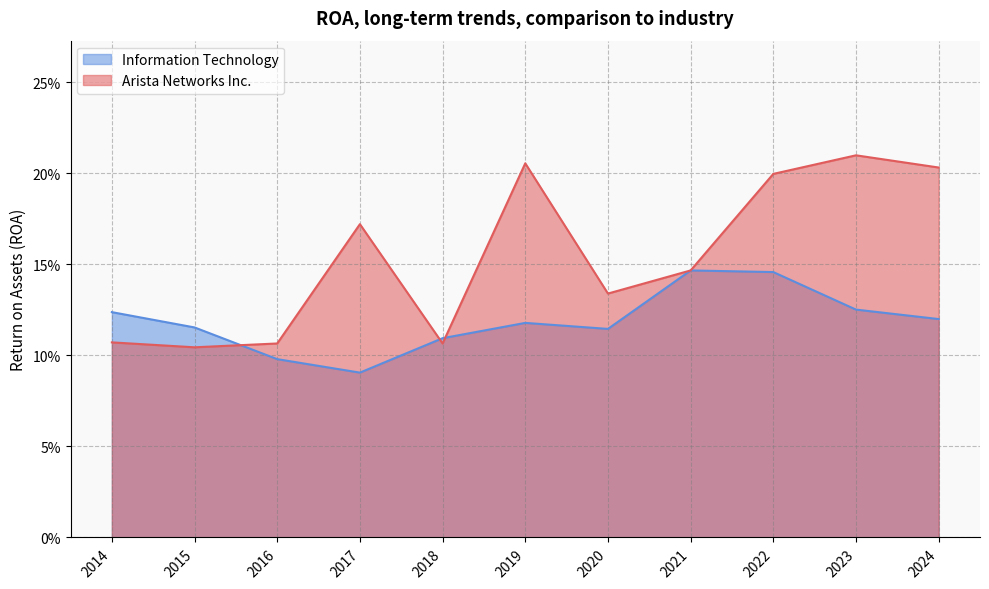

Is it true that Arista Networks Inc. equals 0.0 at 2015?

False